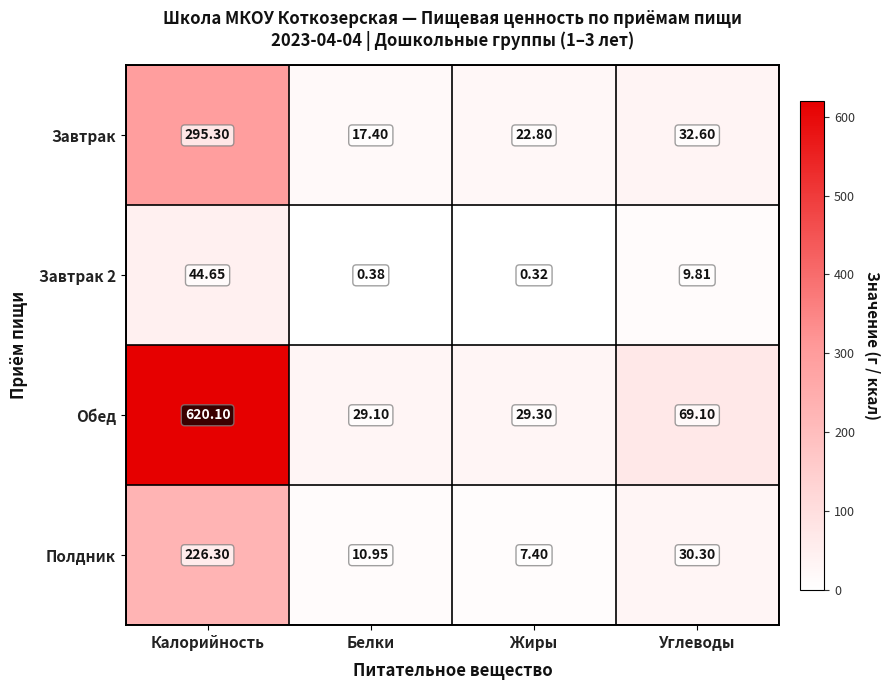

Which series has the widest spread of values?

Обед